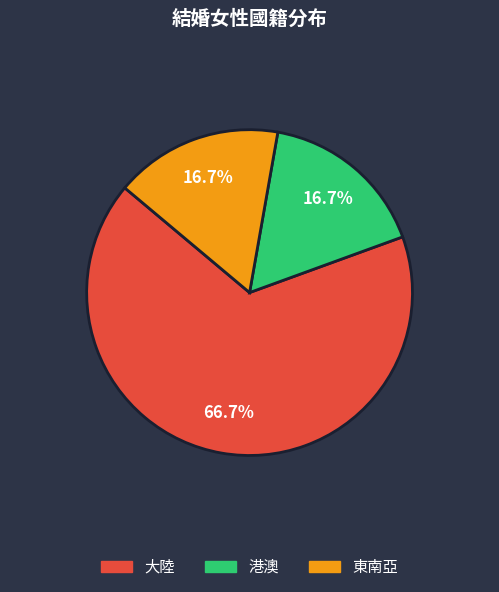

Count the number of slices in the pie.

3